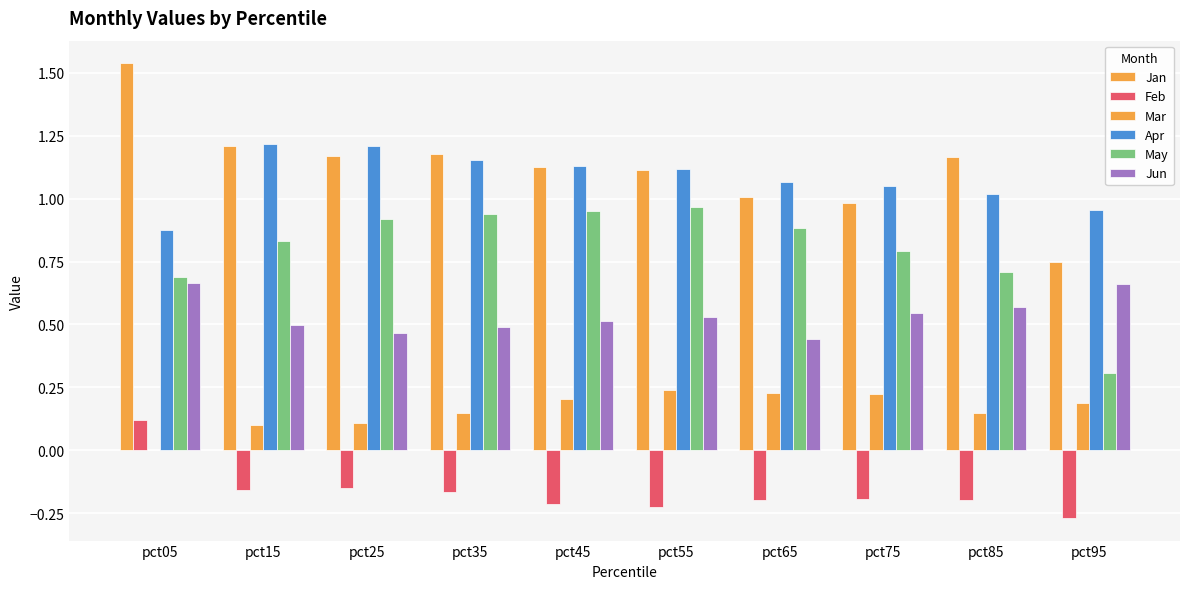

Are the bars horizontal?

No